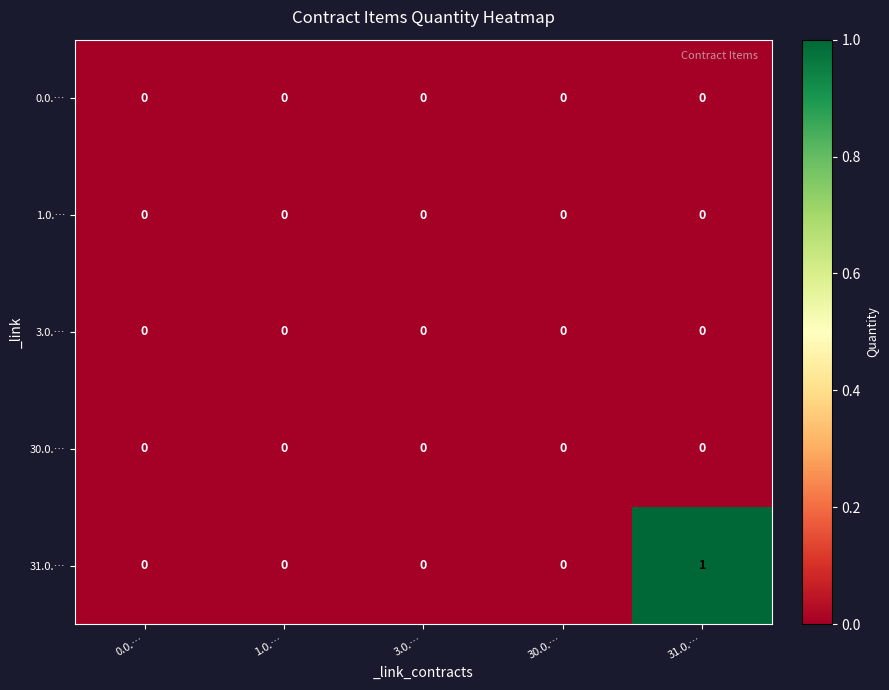

Which label corresponds to the largest value in the chart?

31.0.…